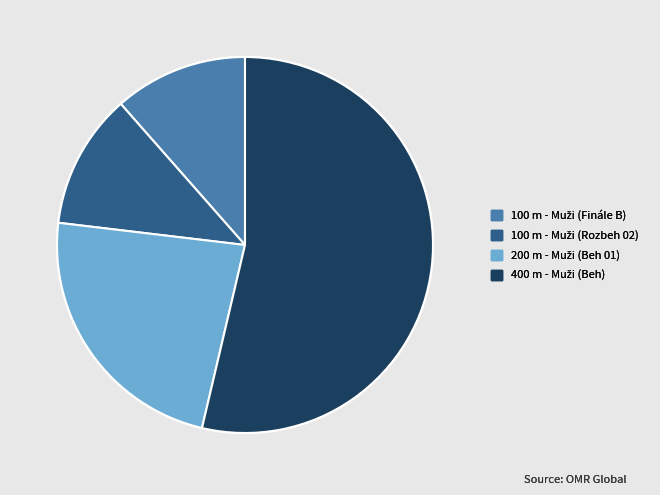

Does any single category account for the majority?

Yes